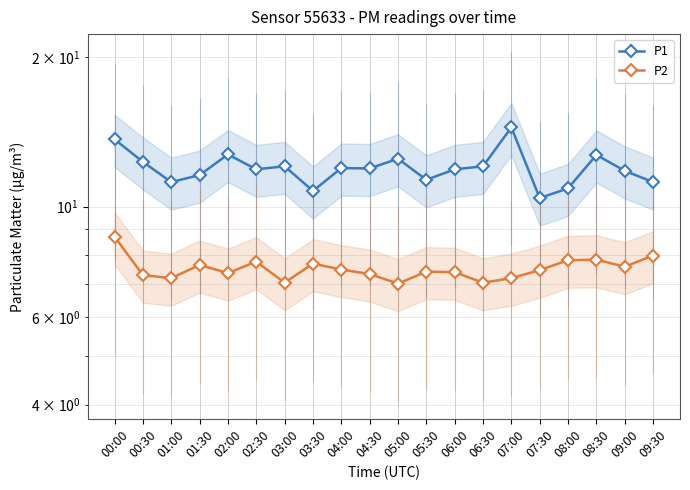

What is the minimum value shown in the chart?

7.0